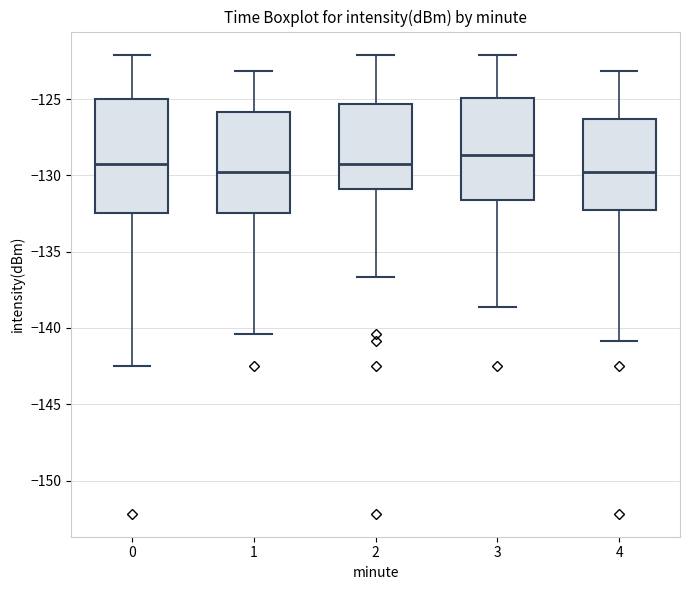

Which box has the highest median line?

3